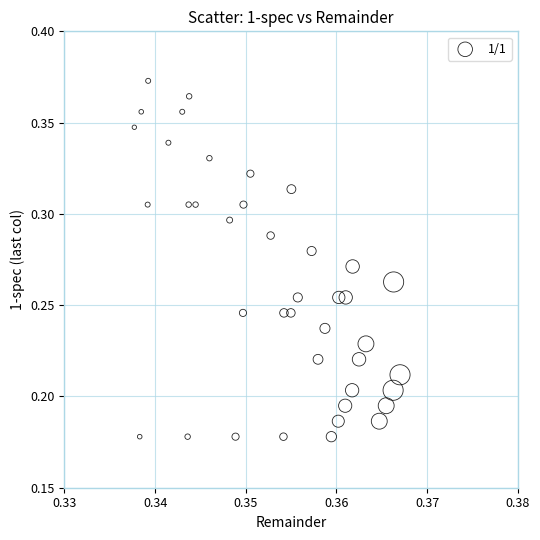

How many points are shown in the scatter plot?

40